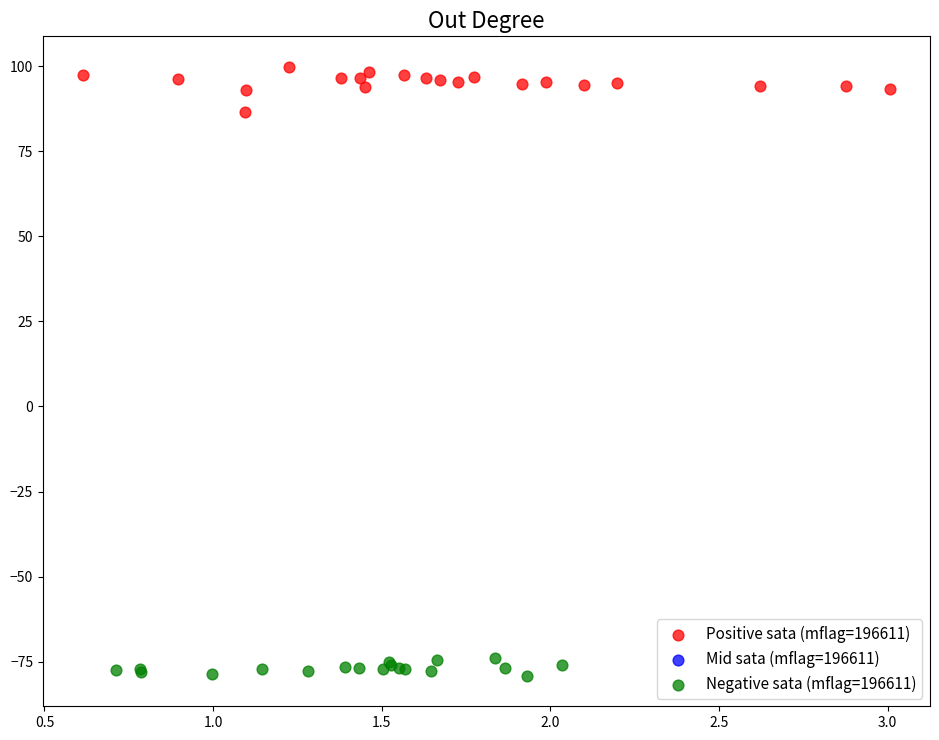

Which series contains the highest Y value?

Positive sata (mflag=196611)